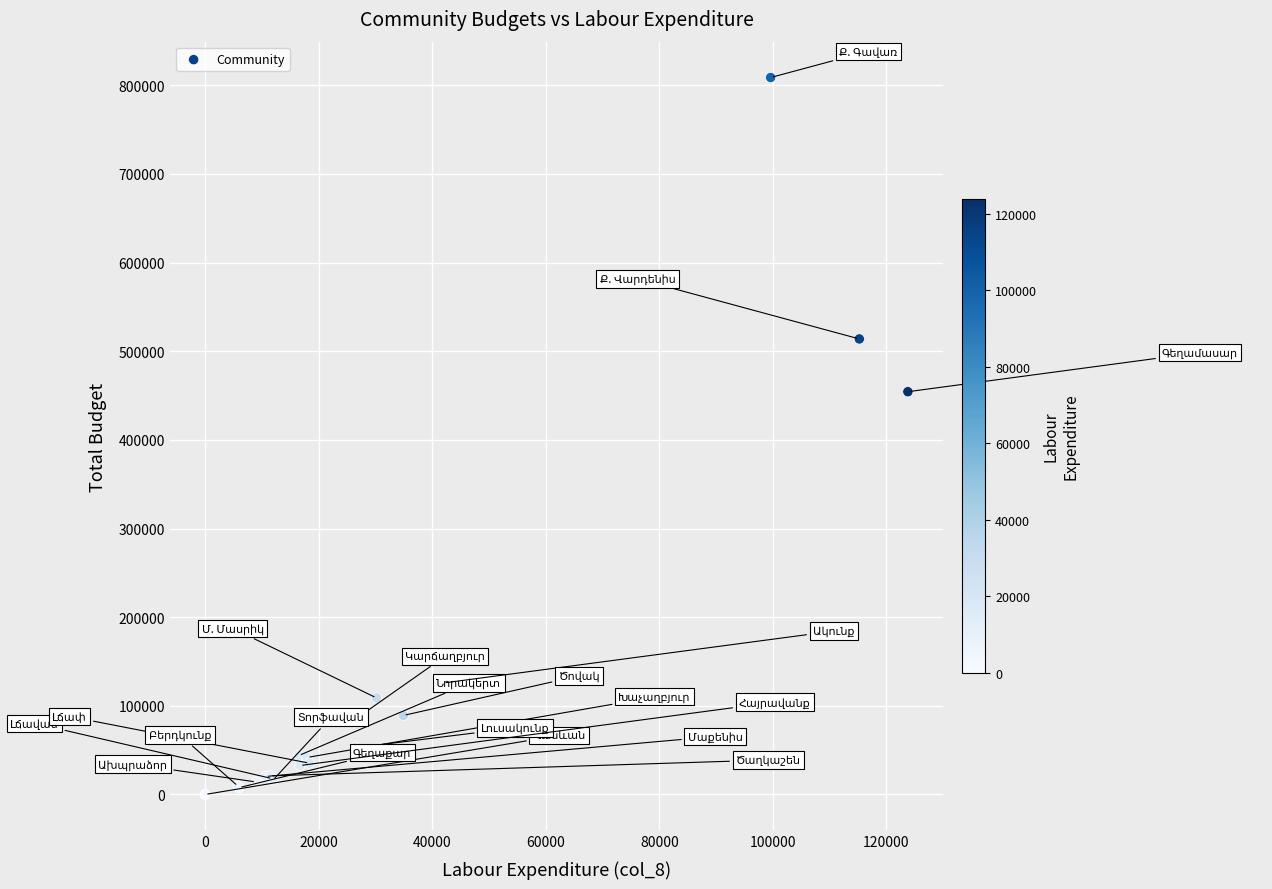

What Y value in the scatter plot is closest to 404347?

454312.2